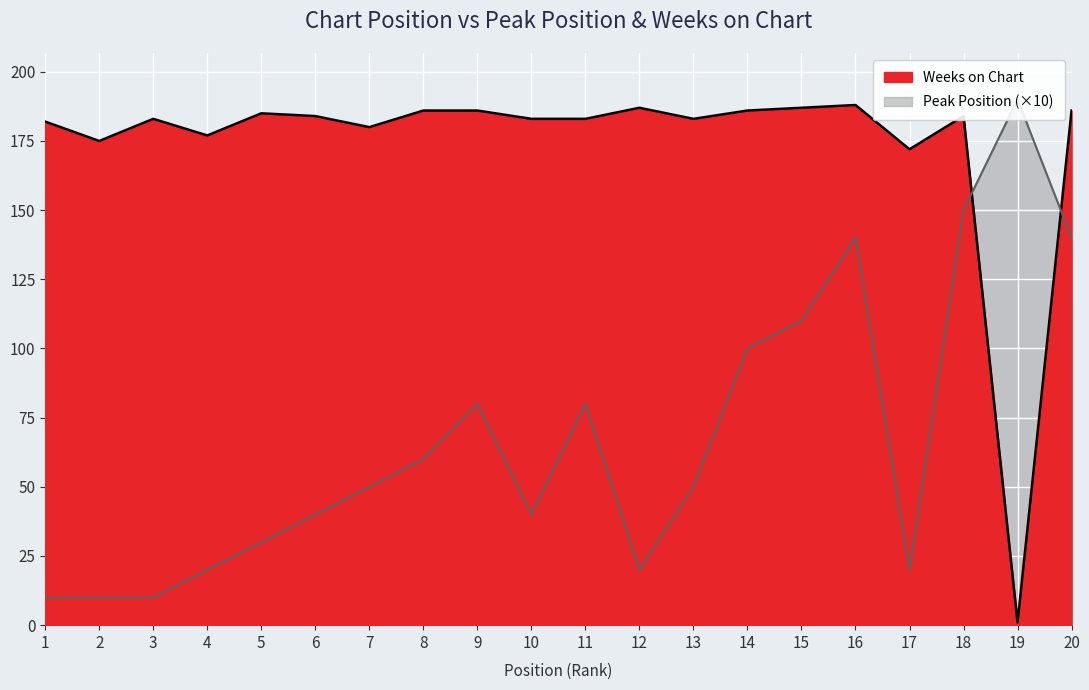

How many series are shown in this chart?

2